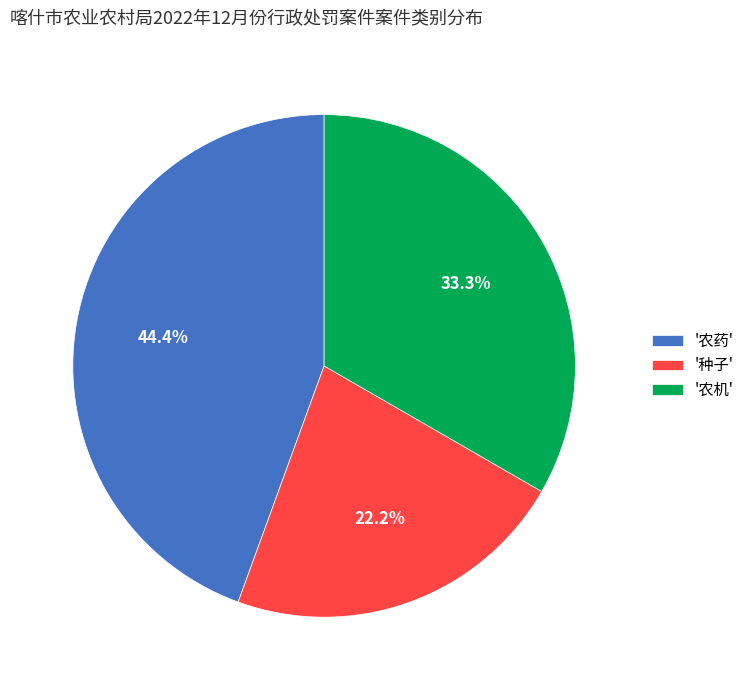

Does any single category account for the majority?

No